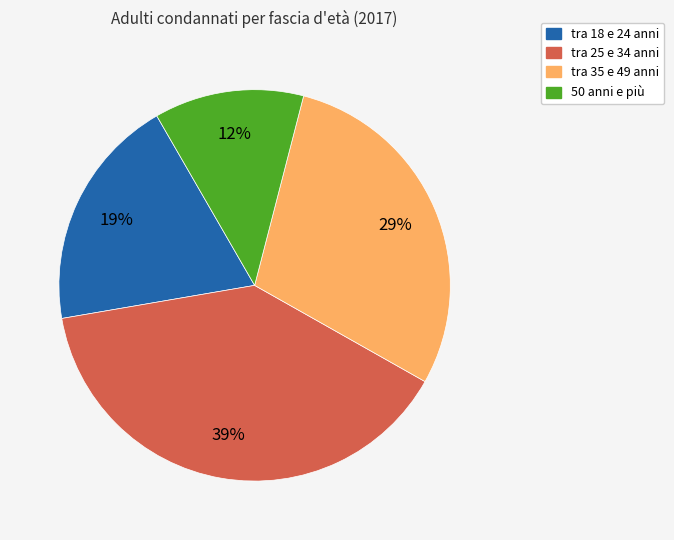

To the nearest percent, what is the difference between the largest and smallest slice percentages?

27%